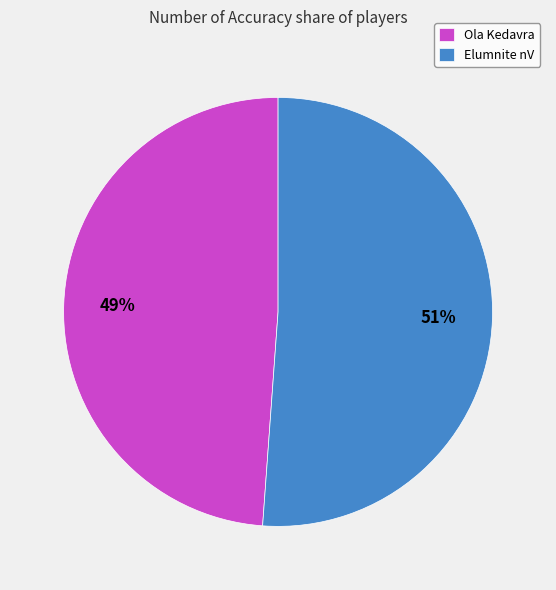

To the nearest percent, what is the average slice percentage?

50%